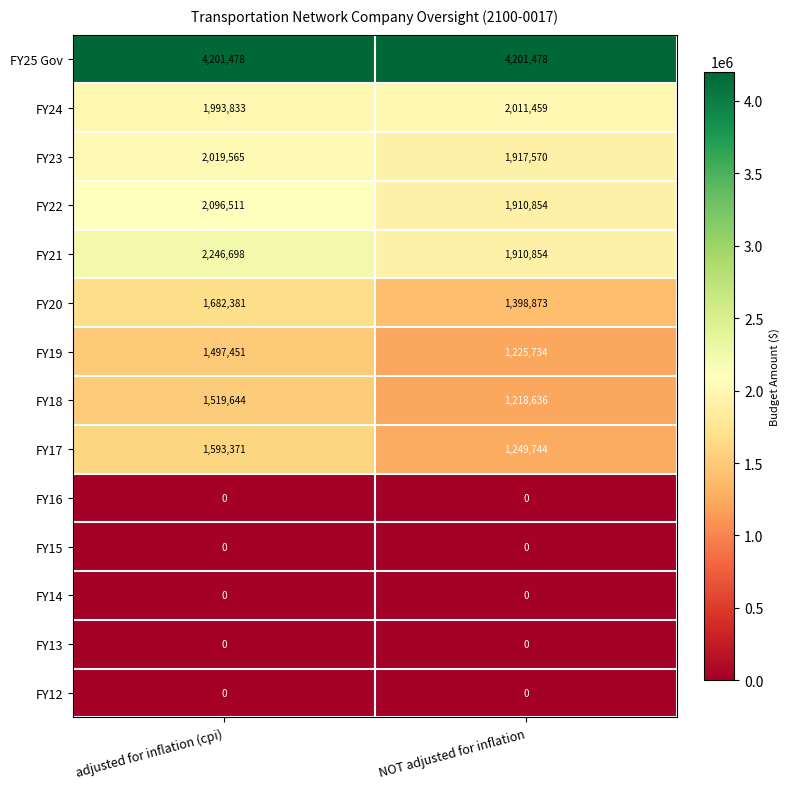

Which series has the largest total across all categories?

FY25 Gov